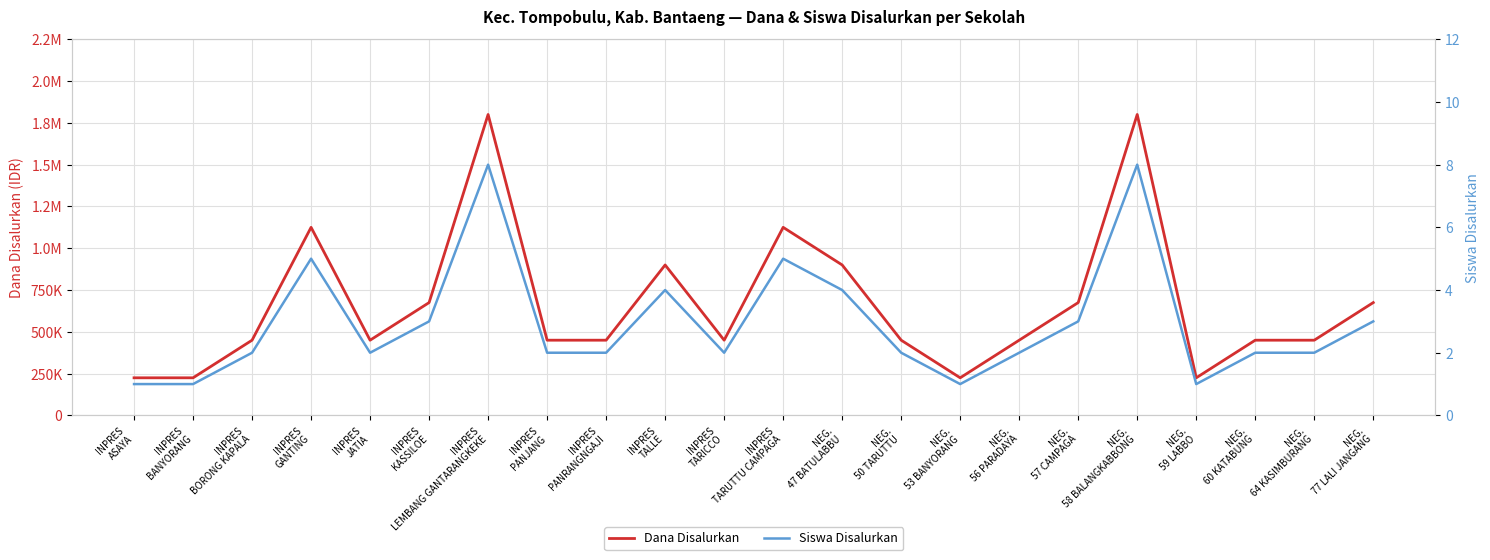

Reading left to right, transcribe all the data shown in this chart.

Dana Disalurkan: 225000	225000	450000	1125000	450000	675000	1800000	450000	450000	900000	450000	1125000	900000	450000	225000	450000	675000	1800000	225000	450000	450000	675000
Siswa Disalurkan: 1	1	2	5	2	3	8	2	2	4	2	5	4	2	1	2	3	8	1	2	2	3